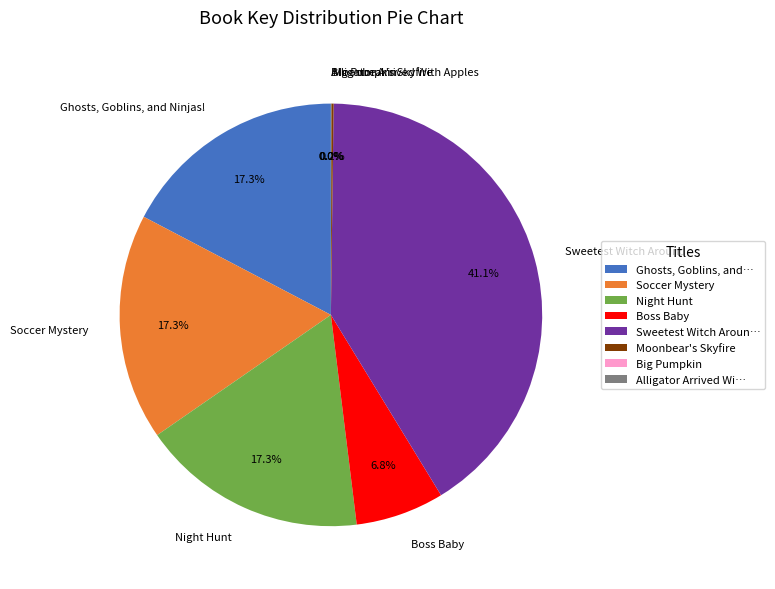

To the nearest percent, what percentage of the pie is Boss Baby?

7%